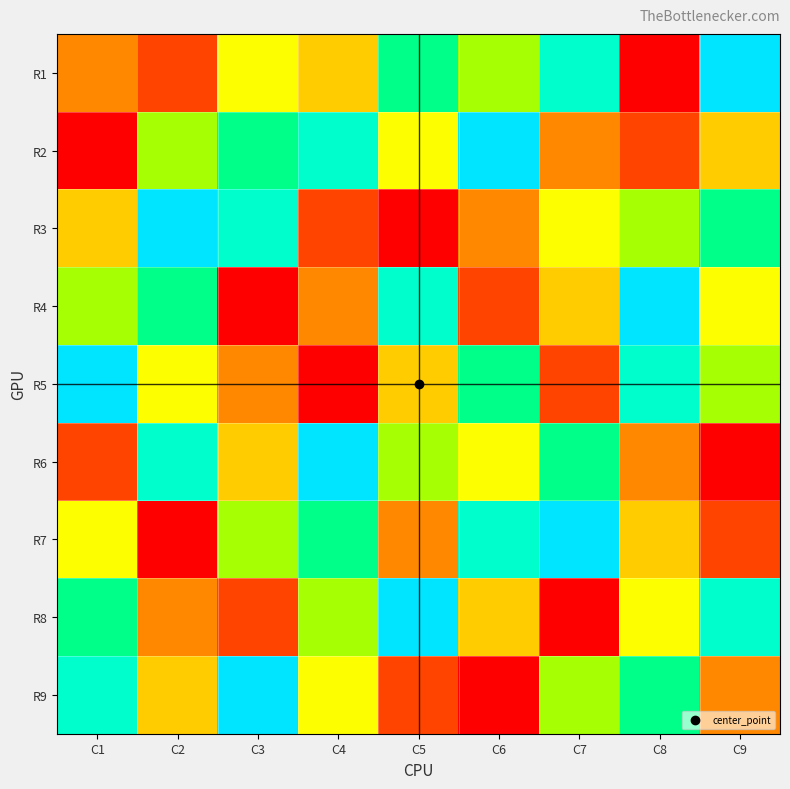

Reading left to right, extract all data points from this chart.

R1: C1=3	C2=2	C3=5	C4=4	C5=7	C6=6	C7=8	C8=1	C9=9
R2: C1=1	C2=6	C3=7	C4=8	C5=5	C6=9	C7=3	C8=2	C9=4
R3: C1=4	C2=9	C3=8	C4=2	C5=1	C6=3	C7=5	C8=6	C9=7
R4: C1=6	C2=7	C3=1	C4=3	C5=8	C6=2	C7=4	C8=9	C9=5
R5: C1=9	C2=5	C3=3	C4=1	C5=4	C6=7	C7=2	C8=8	C9=6
R6: C1=2	C2=8	C3=4	C4=9	C5=6	C6=5	C7=7	C8=3	C9=1
R7: C1=5	C2=1	C3=6	C4=7	C5=3	C6=8	C7=9	C8=4	C9=2
R8: C1=7	C2=3	C3=2	C4=6	C5=9	C6=4	C7=1	C8=5	C9=8
R9: C1=8	C2=4	C3=9	C4=5	C5=2	C6=1	C7=6	C8=7	C9=3